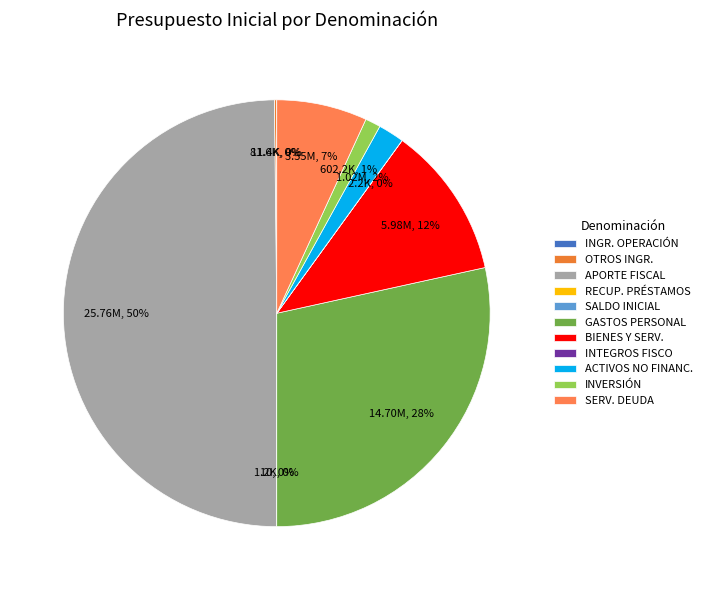

Which category has the biggest portion of the pie?

APORTE FISCAL